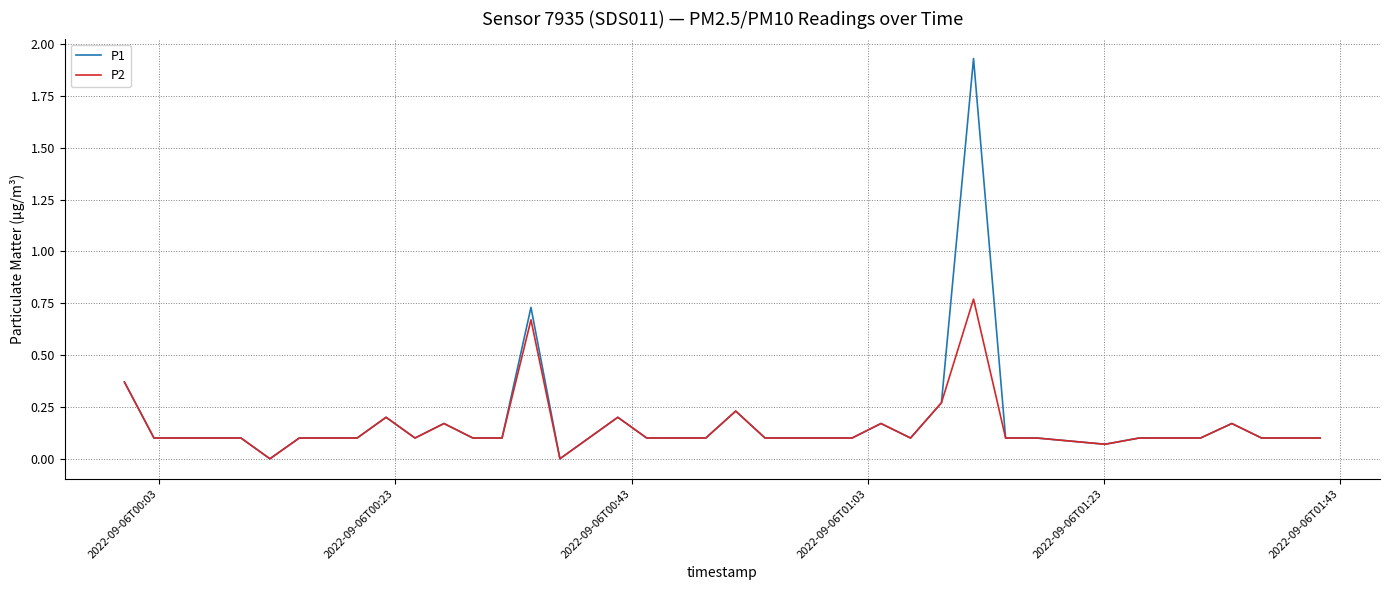

Which series has the largest range (max minus min)?

P1